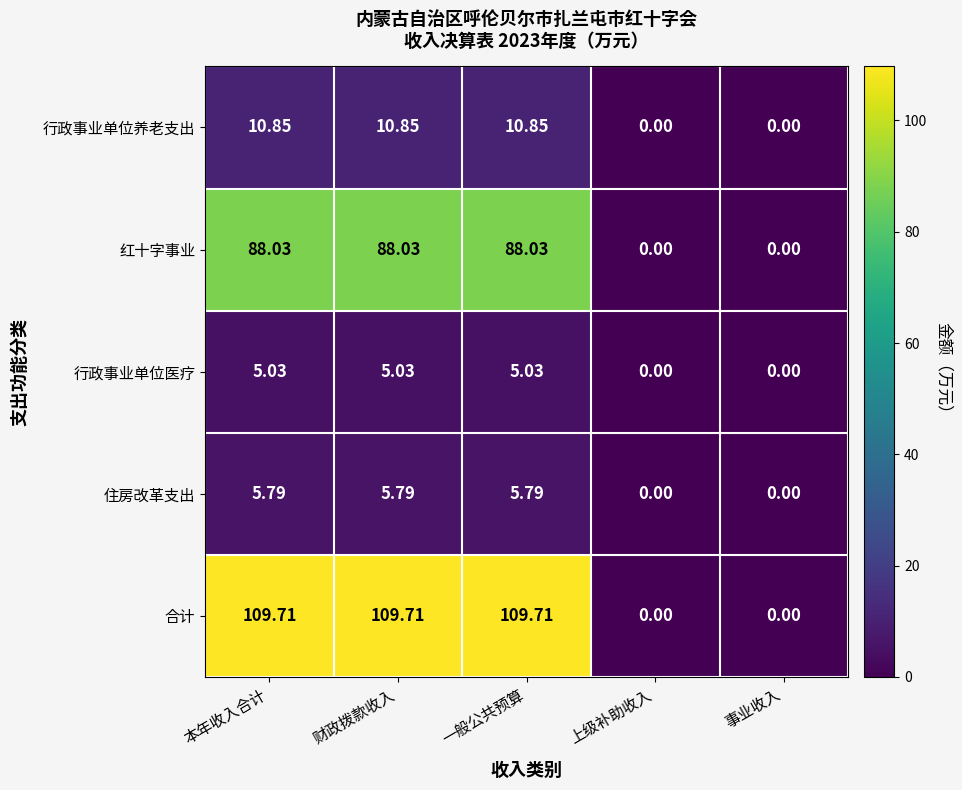

Rank the series by their maximum value, from highest to lowest.

合计, 红十字事业, 行政事业单位养老支出, 住房改革支出, 行政事业单位医疗